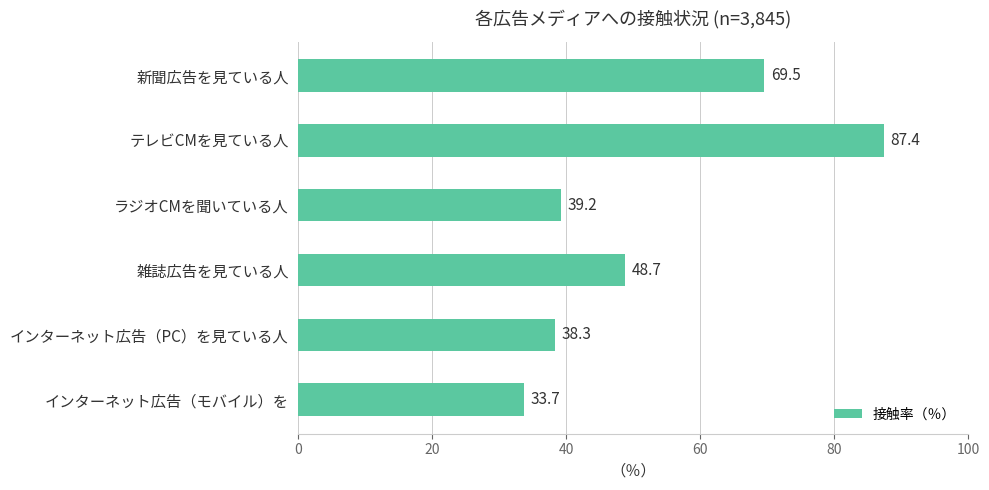

Reading top to bottom, transcribe all the data shown in this chart.

69.5	87.4	39.2	48.7	38.3	33.7